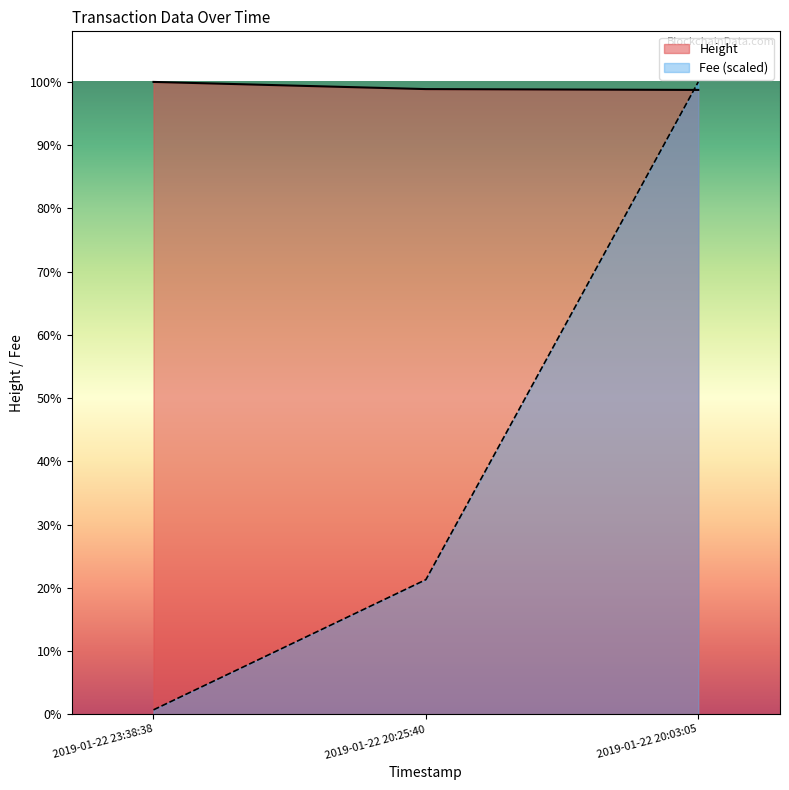

Reading left to right, what are all the values shown in this chart?

Fee: 32.3	960.4	4508.0
Height: 4508.0	4457.0	4451.0